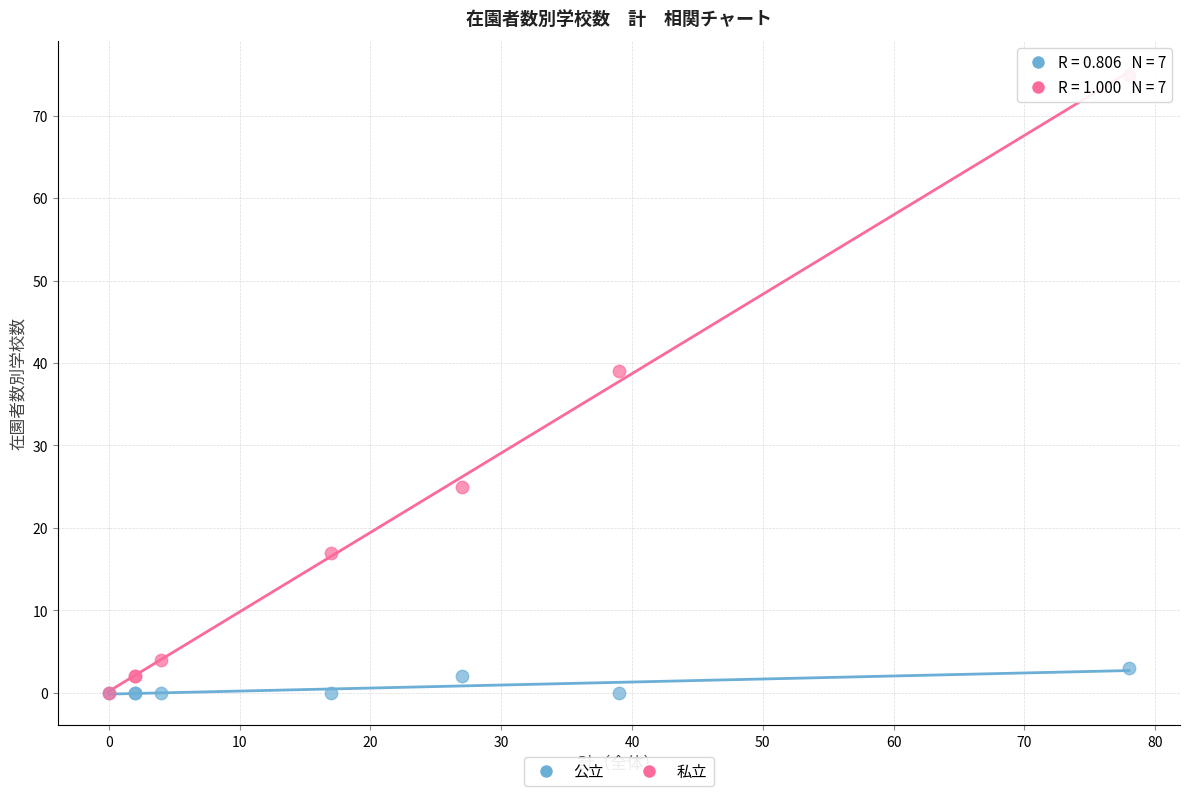

Which series reaches the maximum Y coordinate?

私立